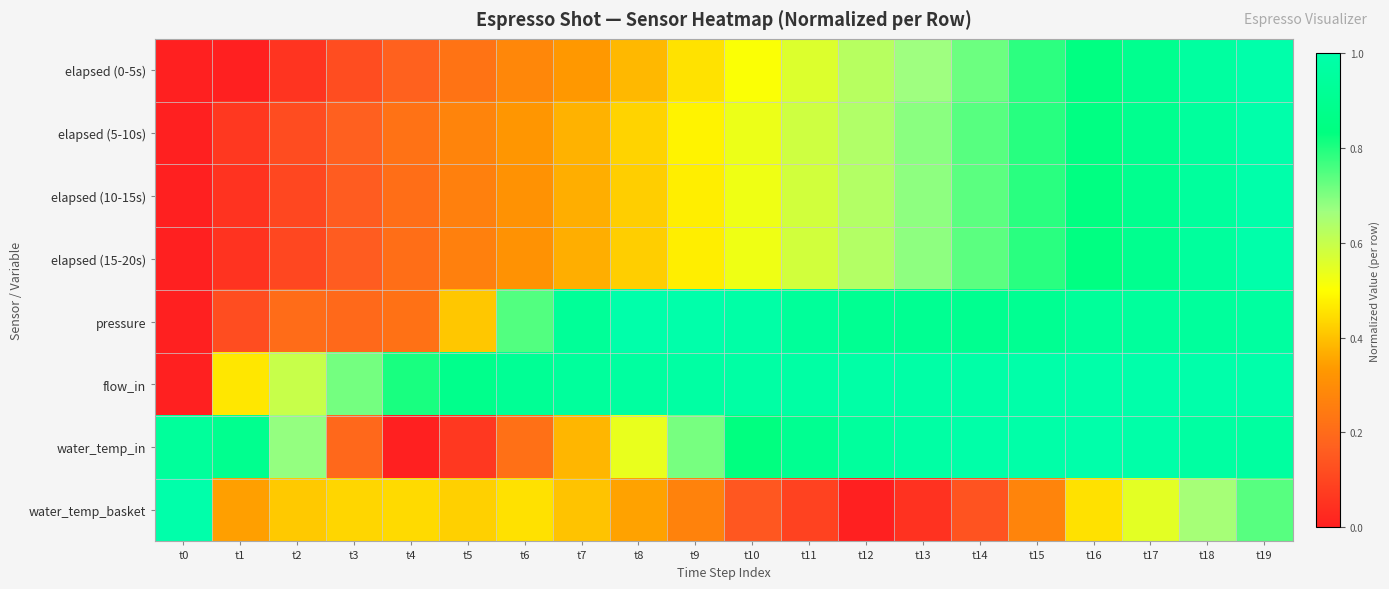

Reading right to left, transcribe all the data shown in this chart.

elapsed (0-5s): t19=1.0	t18=1.0	t17=0.9	t16=0.8	t15=0.8	t14=0.7	t13=0.7	t12=0.6	t11=0.6	t10=0.5	t9=0.5	t8=0.4	t7=0.3	t6=0.3	t5=0.2	t4=0.2	t3=0.1	t2=0.1	t1=0.0	t0=0.0
elapsed (5-10s): t19=1.0	t18=0.9	t17=0.9	t16=0.8	t15=0.8	t14=0.7	t13=0.7	t12=0.6	t11=0.6	t10=0.5	t9=0.5	t8=0.4	t7=0.4	t6=0.3	t5=0.3	t4=0.2	t3=0.2	t2=0.1	t1=0.1	t0=0.0
elapsed (10-15s): t19=1.0	t18=0.9	t17=0.9	t16=0.8	t15=0.8	t14=0.7	t13=0.7	t12=0.6	t11=0.6	t10=0.5	t9=0.5	t8=0.4	t7=0.4	t6=0.3	t5=0.3	t4=0.2	t3=0.2	t2=0.1	t1=0.1	t0=0.0
elapsed (15-20s): t19=1.0	t18=0.9	t17=0.9	t16=0.8	t15=0.8	t14=0.7	t13=0.7	t12=0.6	t11=0.6	t10=0.5	t9=0.5	t8=0.4	t7=0.4	t6=0.3	t5=0.3	t4=0.2	t3=0.2	t2=0.1	t1=0.1	t0=0.0
pressure: t19=1.0	t18=0.9	t17=0.9	t16=0.9	t15=0.9	t14=0.9	t13=0.9	t12=0.9	t11=0.9	t10=1.0	t9=1.0	t8=1.0	t7=0.9	t6=0.7	t5=0.4	t4=0.2	t3=0.2	t2=0.2	t1=0.1	t0=0.0
flow_in: t19=1.0	t18=1.0	t17=1.0	t16=1.0	t15=1.0	t14=1.0	t13=1.0	t12=1.0	t11=1.0	t10=1.0	t9=1.0	t8=1.0	t7=0.9	t6=0.9	t5=0.9	t4=0.8	t3=0.7	t2=0.6	t1=0.5	t0=0.0
water_temp_in: t19=1.0	t18=1.0	t17=1.0	t16=1.0	t15=1.0	t14=1.0	t13=1.0	t12=0.9	t11=0.9	t10=0.8	t9=0.7	t8=0.5	t7=0.4	t6=0.2	t5=0.1	t4=0.0	t3=0.2	t2=0.7	t1=0.9	t0=0.9
water_temp_basket: t19=0.7	t18=0.7	t17=0.5	t16=0.5	t15=0.3	t14=0.1	t13=0.0	t12=0.0	t11=0.1	t10=0.1	t9=0.3	t8=0.3	t7=0.4	t6=0.5	t5=0.4	t4=0.4	t3=0.4	t2=0.4	t1=0.3	t0=1.0